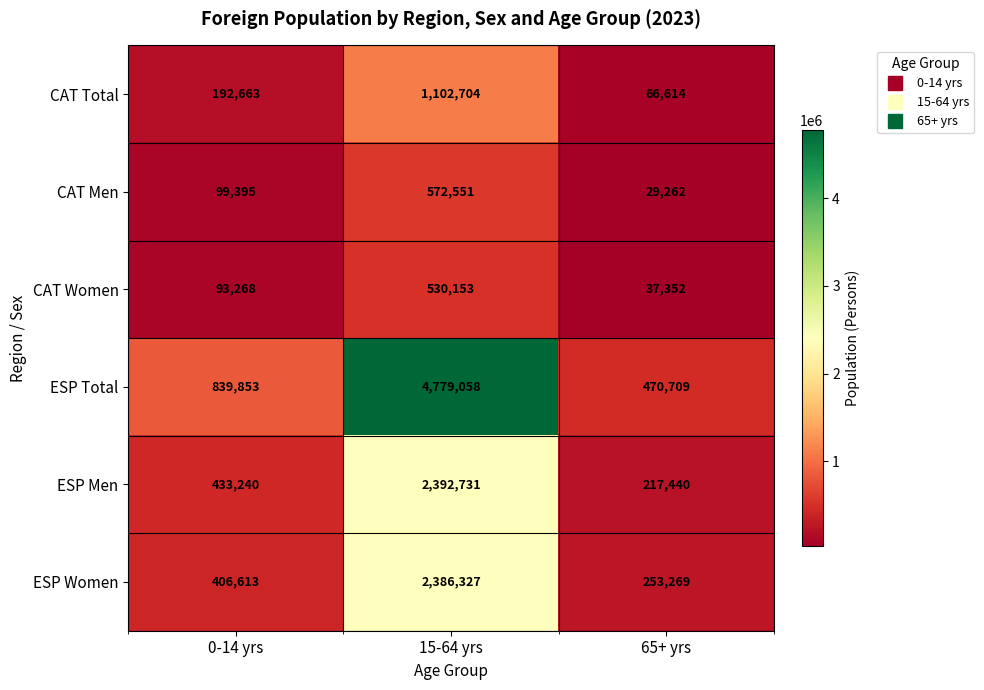

Reading left to right, what are all the values shown in this chart?

CAT Total: 192663	1102704	66614
CAT Men: 99395	572551	29262
CAT Women: 93268	530153	37352
ESP Total: 839853	4779058	470709
ESP Men: 433240	2392731	217440
ESP Women: 406613	2386327	253269